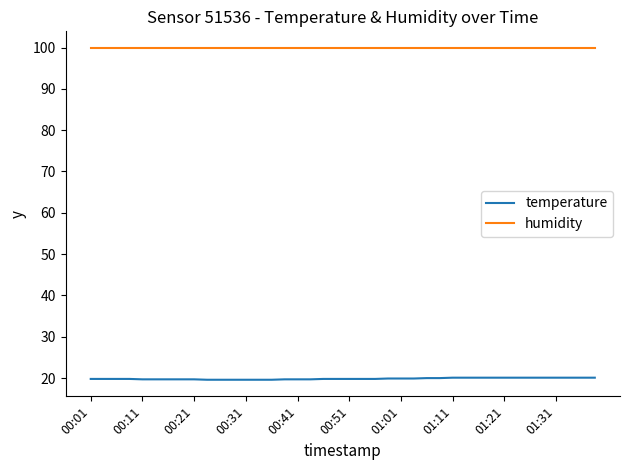

True or false: temperature and humidity intersect in this chart.

False